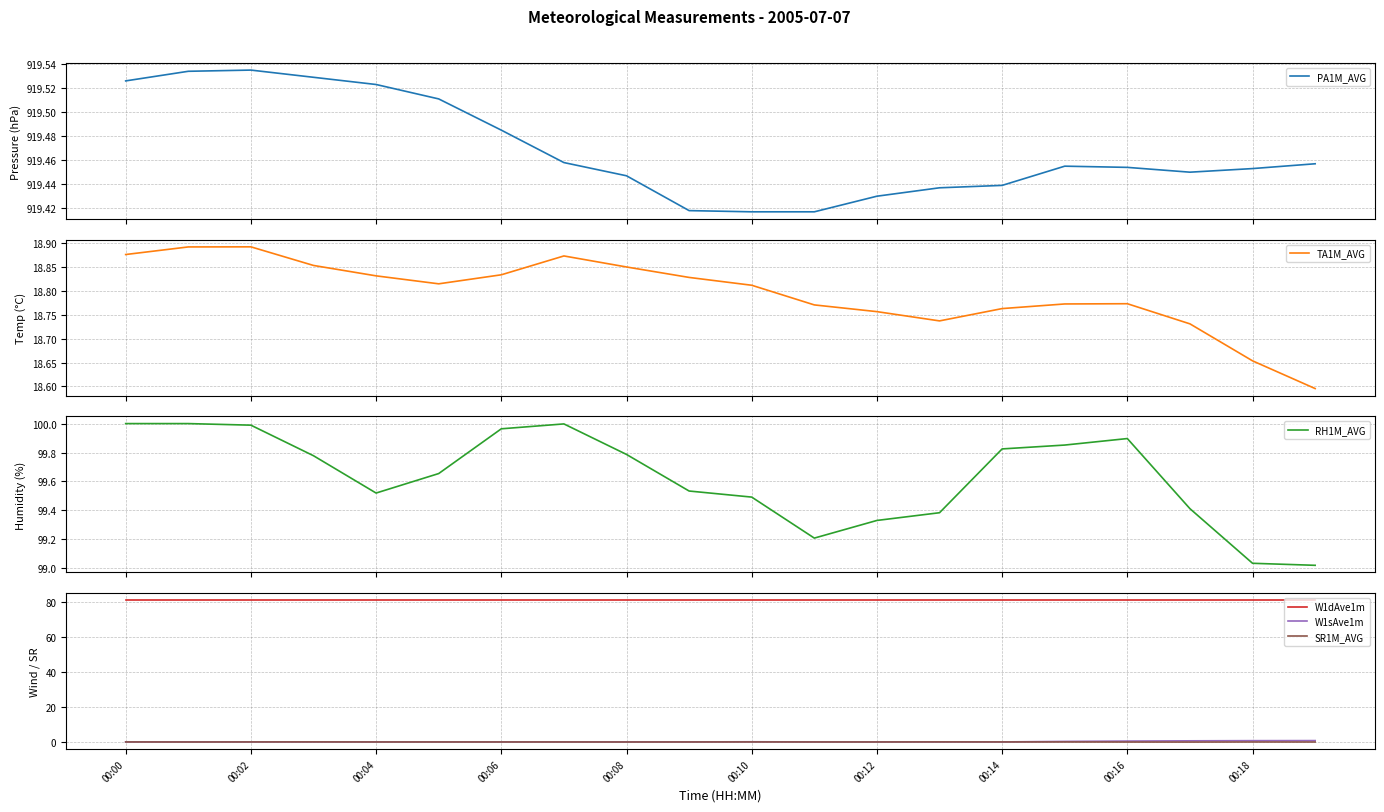

How many interior local valleys does the RH1M_AVG series have?

2